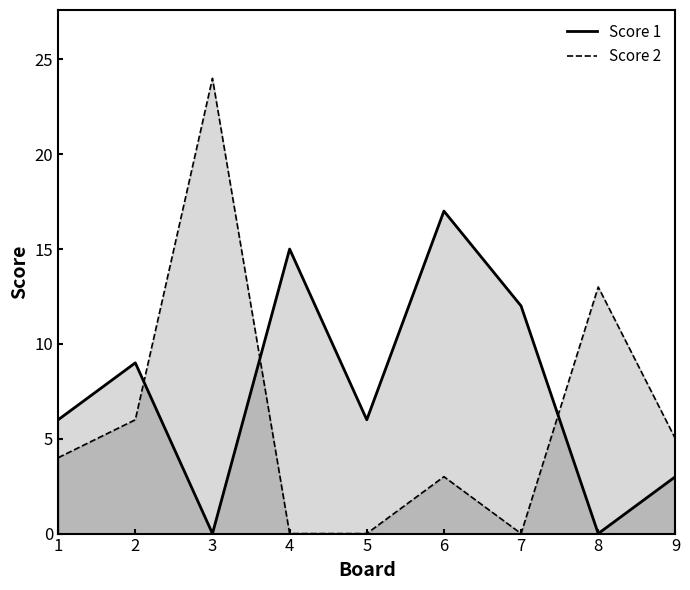

True or false: Score 2 and Score 1 intersect in this chart.

True